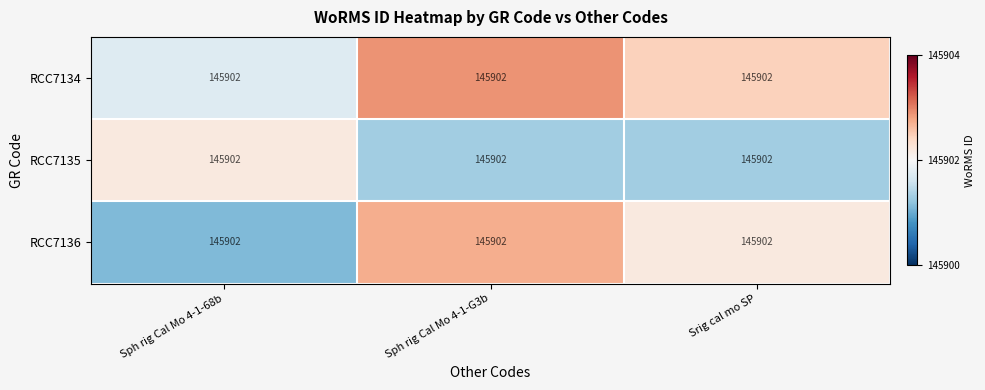

Count the number of data series in this chart.

3